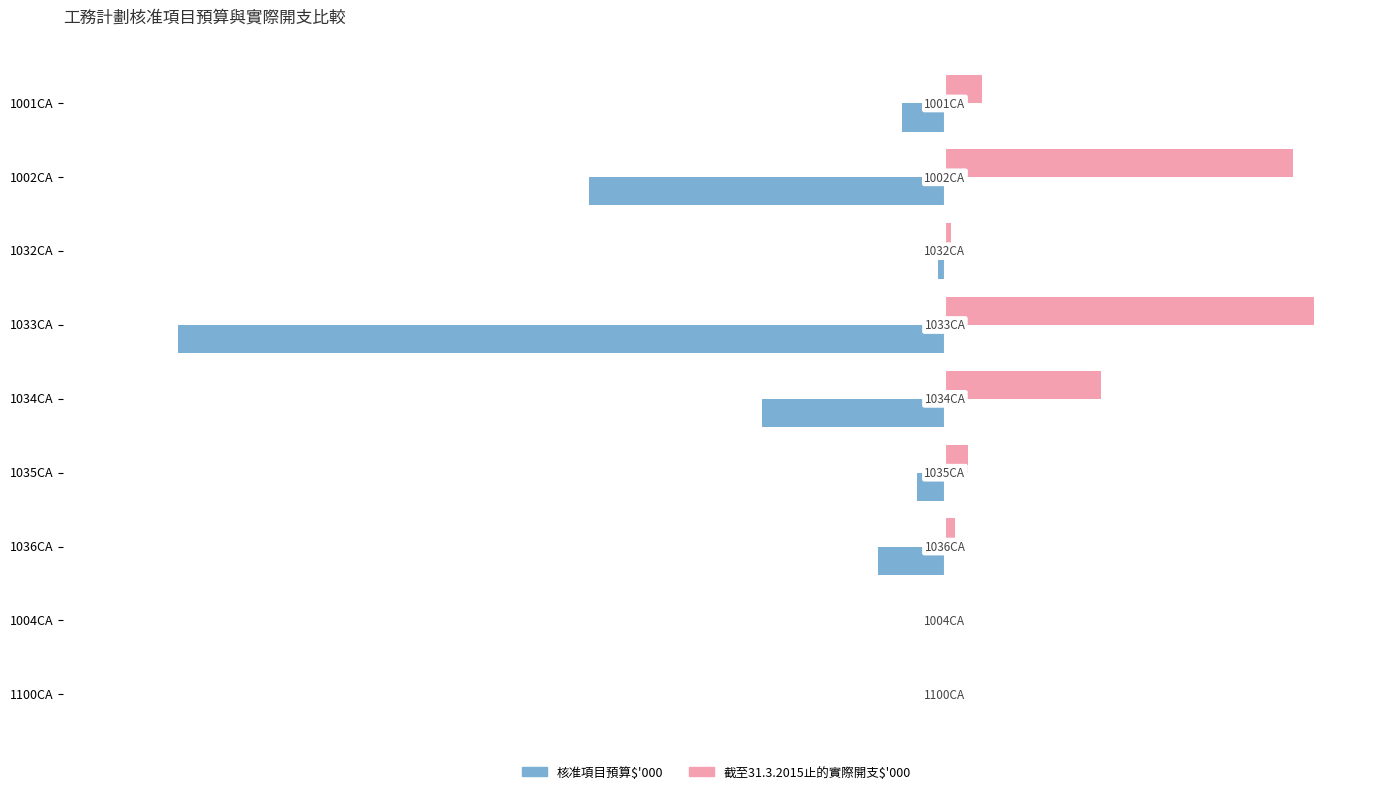

How many data points in 截至31.3.2015止的實際開支$'000 are less than 72383?

4